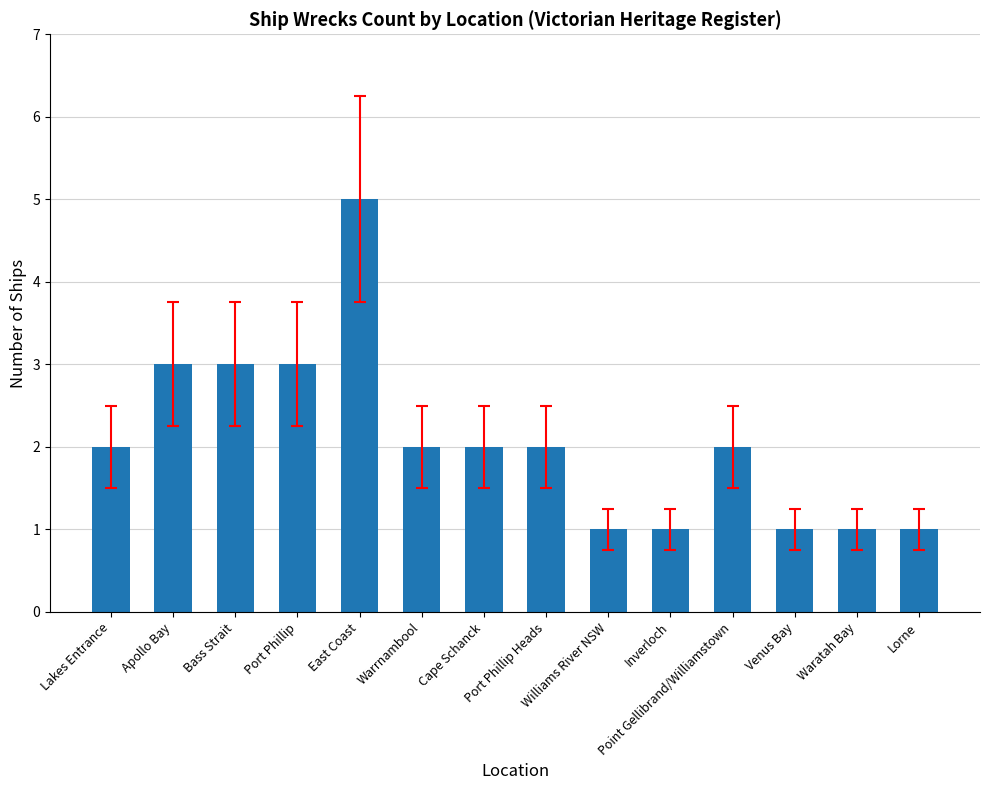

Approximately how many times larger is the value at Venus Bay compared to Lakes Entrance?

0.5